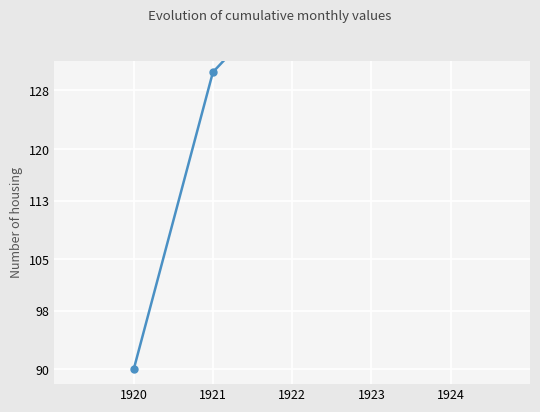

Rank the categories by value from lowest to highest.

1920, 1921, 1922, 1923, 1924